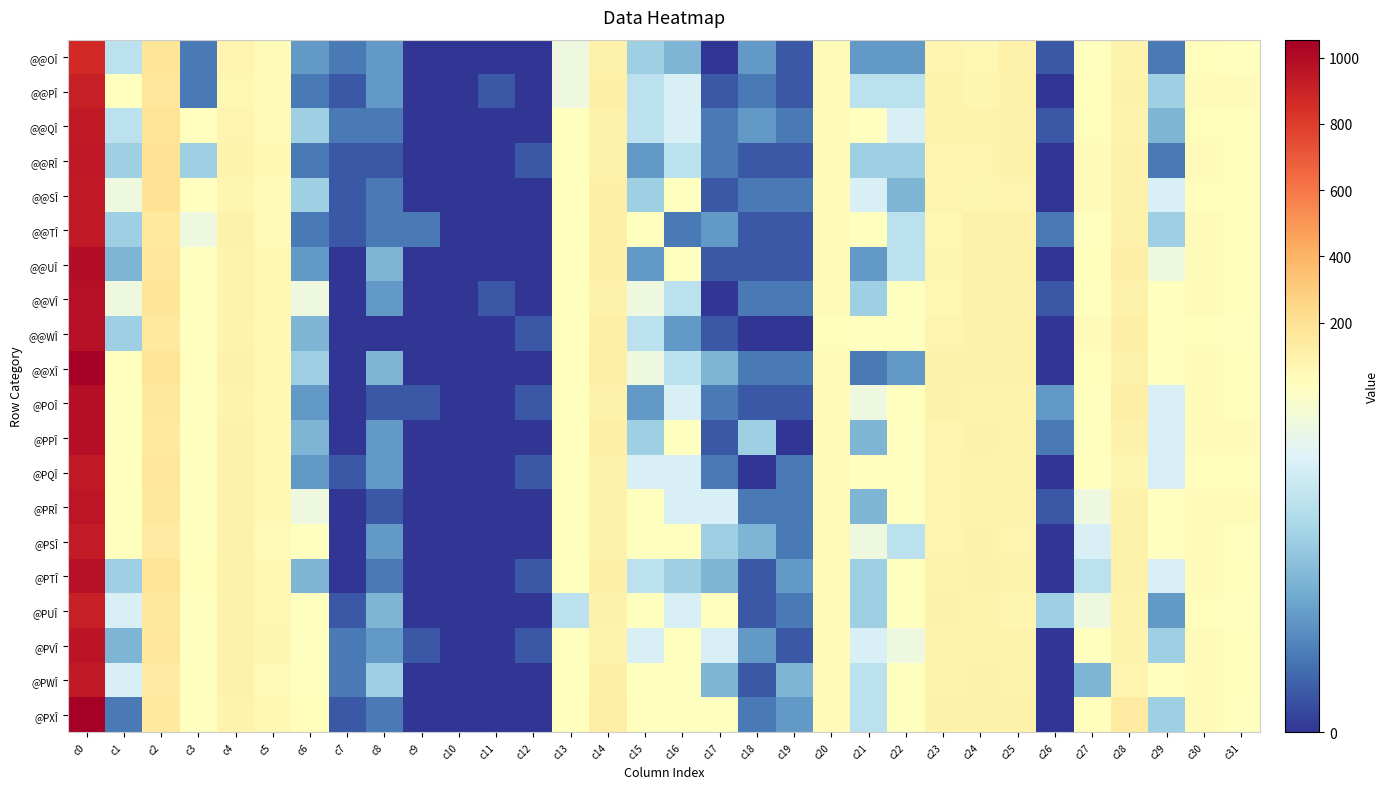

Reading left to right, list all the values displayed in this chart.

@@OÎ: c0=870	c1=6	c2=174	c3=2	c4=79	c5=40	c6=3	c7=2	c8=3	c9=0	c10=0	c11=0	c12=0	c13=8	c14=102	c15=5	c16=4	c17=0	c18=3	c19=1	c20=39	c21=3	c22=3	c23=80	c24=66	c25=106	c26=1	c27=16	c28=86	c29=2	c30=23	c31=16
@@PÎ: c0=912	c1=9	c2=167	c3=2	c4=65	c5=46	c6=2	c7=1	c8=3	c9=0	c10=0	c11=1	c12=0	c13=8	c14=109	c15=6	c16=7	c17=1	c18=2	c19=1	c20=26	c21=6	c22=6	c23=87	c24=69	c25=103	c26=0	c27=23	c28=101	c29=5	c30=31	c31=26
@@QÎ: c0=937	c1=6	c2=183	c3=10	c4=78	c5=43	c6=5	c7=2	c8=2	c9=0	c10=0	c11=0	c12=0	c13=15	c14=105	c15=6	c16=7	c17=2	c18=3	c19=2	c20=30	c21=11	c22=7	c23=84	c24=84	c25=94	c26=1	c27=18	c28=90	c29=4	c30=23	c31=24
@@RÎ: c0=940	c1=5	c2=191	c3=5	c4=85	c5=54	c6=2	c7=1	c8=1	c9=0	c10=0	c11=0	c12=1	c13=11	c14=97	c15=3	c16=6	c17=2	c18=1	c19=1	c20=36	c21=5	c22=5	c23=76	c24=82	c25=100	c26=0	c27=27	c28=96	c29=2	c30=26	c31=20
@@SÎ: c0=932	c1=8	c2=193	c3=11	c4=67	c5=40	c6=5	c7=1	c8=2	c9=0	c10=0	c11=0	c12=0	c13=17	c14=121	c15=5	c16=10	c17=1	c18=2	c19=2	c20=30	c21=7	c22=4	c23=75	c24=74	c25=79	c26=0	c27=32	c28=97	c29=7	c30=25	c31=19
@@TÎ: c0=939	c1=5	c2=153	c3=8	c4=99	c5=44	c6=2	c7=1	c8=2	c9=2	c10=0	c11=0	c12=0	c13=12	c14=110	c15=13	c16=2	c17=3	c18=1	c19=1	c20=28	c21=9	c22=6	c23=59	c24=106	c25=92	c26=2	c27=17	c28=105	c29=5	c30=30	c31=23
@@UÎ: c0=996	c1=4	c2=172	c3=12	c4=89	c5=60	c6=3	c7=0	c8=4	c9=0	c10=0	c11=0	c12=0	c13=17	c14=120	c15=3	c16=10	c17=1	c18=1	c19=1	c20=28	c21=3	c22=6	c23=68	c24=104	c25=94	c26=0	c27=21	c28=120	c29=8	c30=26	c31=22
@@VÎ: c0=973	c1=8	c2=179	c3=10	c4=85	c5=58	c6=8	c7=0	c8=3	c9=0	c10=0	c11=1	c12=0	c13=16	c14=96	c15=8	c16=6	c17=0	c18=2	c19=2	c20=37	c21=5	c22=11	c23=66	c24=96	c25=100	c26=1	c27=15	c28=98	c29=10	c30=29	c31=25
@@WÎ: c0=977	c1=5	c2=151	c3=16	c4=85	c5=51	c6=4	c7=0	c8=0	c9=0	c10=0	c11=0	c12=1	c13=17	c14=123	c15=6	c16=3	c17=1	c18=0	c19=0	c20=22	c21=10	c22=13	c23=80	c24=99	c25=104	c26=0	c27=27	c28=116	c29=11	c30=23	c31=9
@@XÎ: c0=1051	c1=11	c2=187	c3=16	c4=94	c5=52	c6=5	c7=0	c8=4	c9=0	c10=0	c11=0	c12=0	c13=11	c14=129	c15=8	c16=6	c17=4	c18=2	c19=2	c20=44	c21=2	c22=3	c23=103	c24=98	c25=91	c26=0	c27=18	c28=96	c29=9	c30=33	c31=25
@POÎ: c0=981	c1=11	c2=156	c3=15	c4=90	c5=56	c6=3	c7=0	c8=1	c9=1	c10=0	c11=0	c12=1	c13=15	c14=97	c15=3	c16=7	c17=2	c18=1	c19=1	c20=34	c21=8	c22=11	c23=96	c24=83	c25=90	c26=3	c27=11	c28=119	c29=7	c30=37	c31=23
@PPÎ: c0=981	c1=9	c2=152	c3=16	c4=100	c5=54	c6=4	c7=0	c8=3	c9=0	c10=0	c11=0	c12=0	c13=12	c14=123	c15=5	c16=13	c17=1	c18=5	c19=0	c20=28	c21=4	c22=9	c23=80	c24=103	c25=90	c26=2	c27=11	c28=93	c29=7	c30=32	c31=30
@PQÎ: c0=933	c1=9	c2=170	c3=12	c4=91	c5=57	c6=3	c7=1	c8=3	c9=0	c10=0	c11=0	c12=1	c13=15	c14=106	c15=7	c16=7	c17=2	c18=0	c19=2	c20=40	c21=9	c22=12	c23=82	c24=87	c25=86	c26=0	c27=9	c28=71	c29=7	c30=19	c31=25
@PRÎ: c0=953	c1=9	c2=160	c3=11	c4=95	c5=55	c6=8	c7=0	c8=1	c9=0	c10=0	c11=0	c12=0	c13=12	c14=102	c15=10	c16=7	c17=7	c18=2	c19=2	c20=33	c21=4	c22=9	c23=76	c24=84	c25=85	c26=1	c27=8	c28=100	c29=10	c30=29	c31=35
@PSÎ: c0=928	c1=9	c2=144	c3=11	c4=99	c5=48	c6=9	c7=0	c8=3	c9=0	c10=0	c11=0	c12=0	c13=14	c14=92	c15=11	c16=12	c17=5	c18=4	c19=2	c20=43	c21=8	c22=6	c23=82	c24=93	c25=80	c26=0	c27=7	c28=91	c29=10	c30=35	c31=14
@PTÎ: c0=977	c1=5	c2=186	c3=20	c4=100	c5=60	c6=4	c7=0	c8=2	c9=0	c10=0	c11=0	c12=1	c13=10	c14=111	c15=6	c16=5	c17=4	c18=1	c19=3	c20=26	c21=5	c22=9	c23=86	c24=92	c25=83	c26=0	c27=6	c28=96	c29=7	c30=28	c31=22
@PUÎ: c0=915	c1=7	c2=163	c3=10	c4=92	c5=60	c6=13	c7=1	c8=4	c9=0	c10=0	c11=0	c12=0	c13=6	c14=96	c15=14	c16=7	c17=9	c18=1	c19=2	c20=28	c21=5	c22=9	c23=92	c24=86	c25=74	c26=5	c27=8	c28=83	c29=3	c30=25	c31=13
@PVÎ: c0=959	c1=4	c2=171	c3=15	c4=92	c5=71	c6=11	c7=2	c8=3	c9=1	c10=0	c11=0	c12=1	c13=12	c14=85	c15=7	c16=12	c17=7	c18=3	c19=1	c20=38	c21=7	c22=8	c23=86	c24=84	c25=83	c26=0	c27=15	c28=86	c29=5	c30=30	c31=22
@PWÎ: c0=938	c1=7	c2=144	c3=14	c4=97	c5=46	c6=10	c7=2	c8=5	c9=0	c10=0	c11=0	c12=0	c13=9	c14=114	c15=11	c16=11	c17=4	c18=1	c19=4	c20=26	c21=6	c22=10	c23=84	c24=94	c25=87	c26=0	c27=4	c28=78	c29=10	c30=38	c31=23
@PXÎ: c0=1054	c1=2	c2=149	c3=12	c4=89	c5=51	c6=18	c7=1	c8=2	c9=0	c10=0	c11=0	c12=0	c13=9	c14=125	c15=11	c16=12	c17=9	c18=2	c19=3	c20=30	c21=6	c22=12	c23=97	c24=94	c25=97	c26=0	c27=19	c28=146	c29=5	c30=40	c31=15